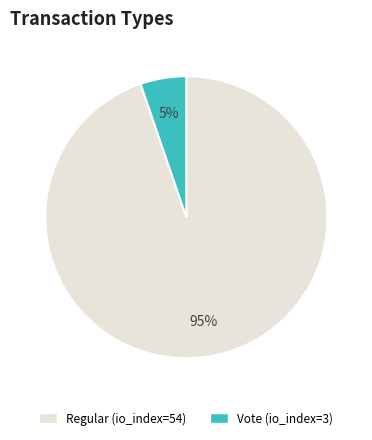

True or false: Regular (io_index=54) accounts for 89% of the total.

False